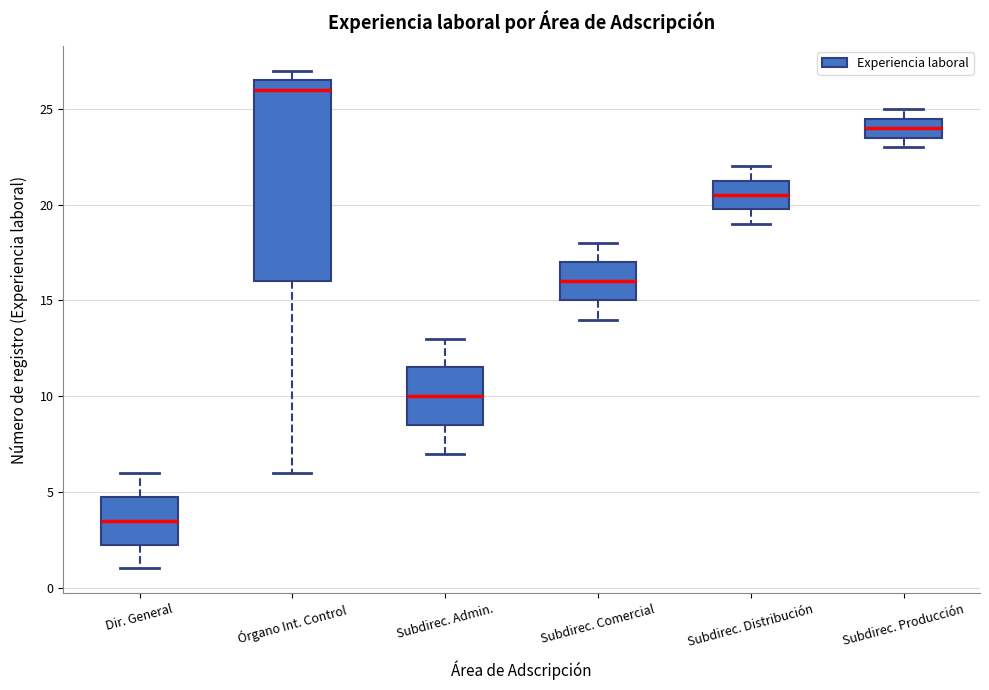

Reading left to right, read every box against the y-axis: the position of its median line, the range the box covers, and the ends of its whiskers. The values are not printed on the chart, so give them approximately, as read against the axis.

Dir. General: median 3.5, box 2.5 to 5.0, whiskers 1.0 to 6.0
Órgano Int. Control: median 26.0, box 16.0 to 26.5, whiskers 6.0 to 27.0
Subdirec. Admin.: median 10.0, box 8.5 to 11.5, whiskers 7.0 to 13.0
Subdirec. Comercial: median 16.0, box 15.0 to 17.0, whiskers 14.0 to 18.0
Subdirec. Distribución: median 20.5, box 20.0 to 21.5, whiskers 19.0 to 22.0
Subdirec. Producción: median 24.0, box 23.5 to 24.5, whiskers 23.0 to 25.0